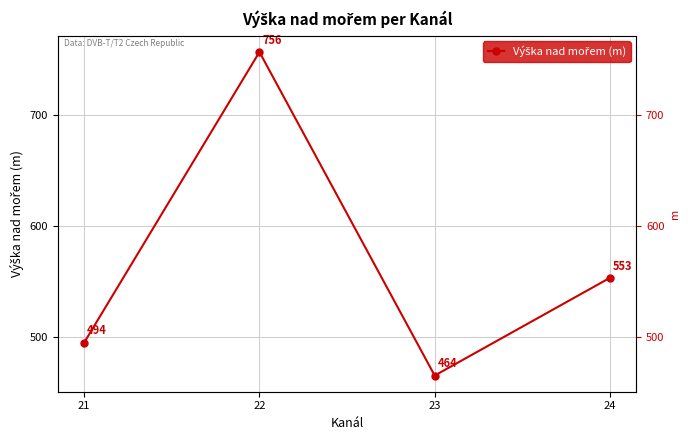

Rank the categories by value from highest to lowest.

22, 24, 21, 23